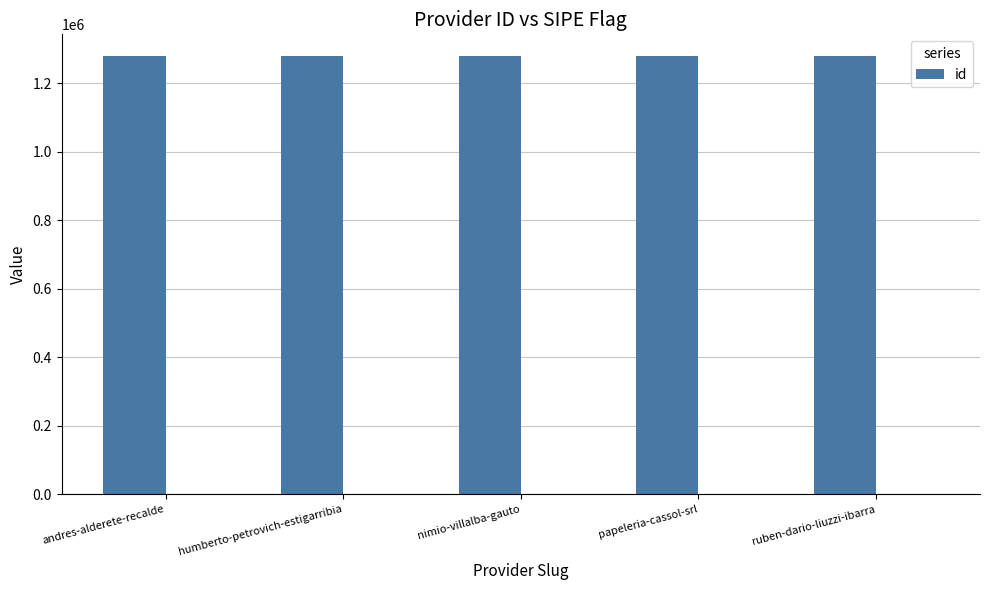

What is the label of the 5th bar from the left?

ruben-dario-liuzzi-ibarra